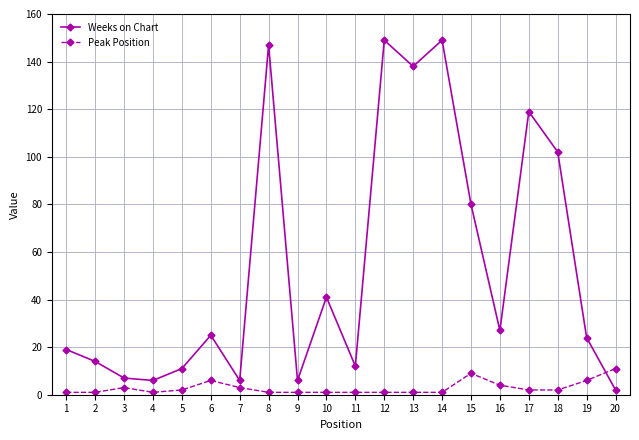

In Weeks on Chart, how many points are lower than both neighbors (excluding endpoints)?

6